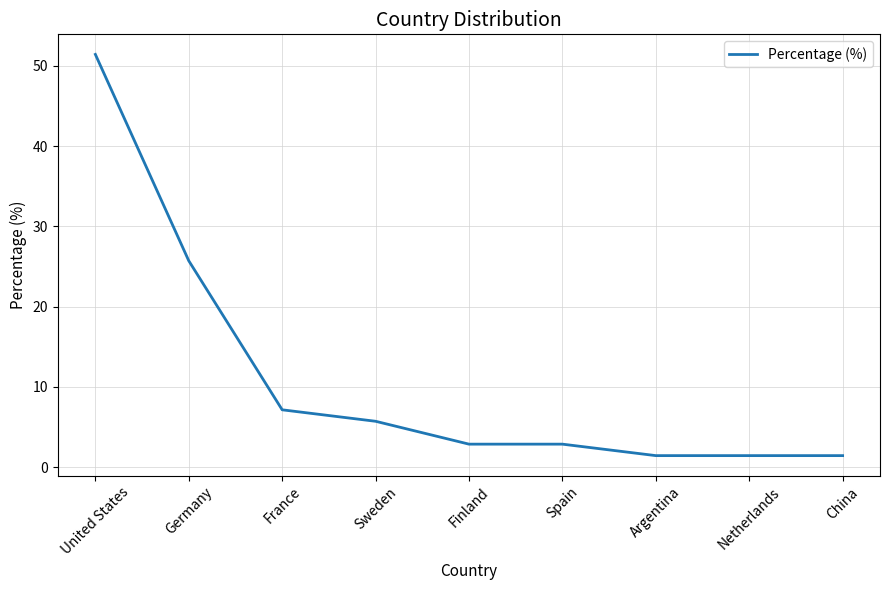

Reading left to right, what are all the values shown in this chart?

51.4	25.7	7.1	5.7	2.9	2.9	1.4	1.4	1.4